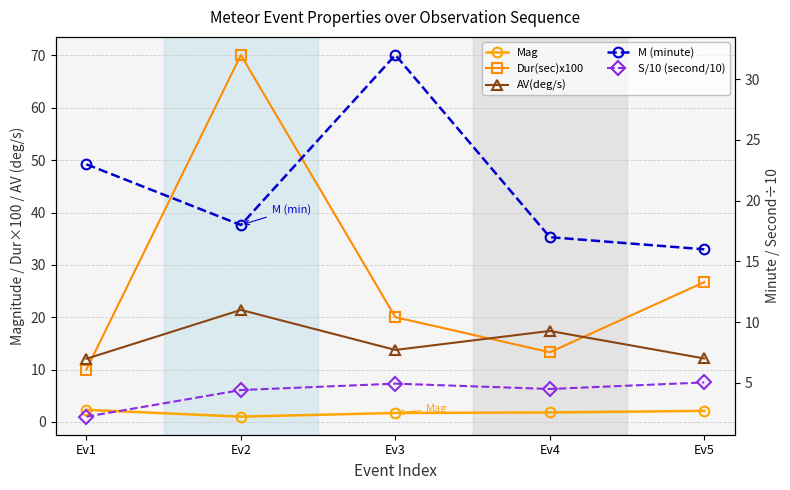

What is the sum of the AV(deg/s) values at Ev4 and Ev2?

38.8